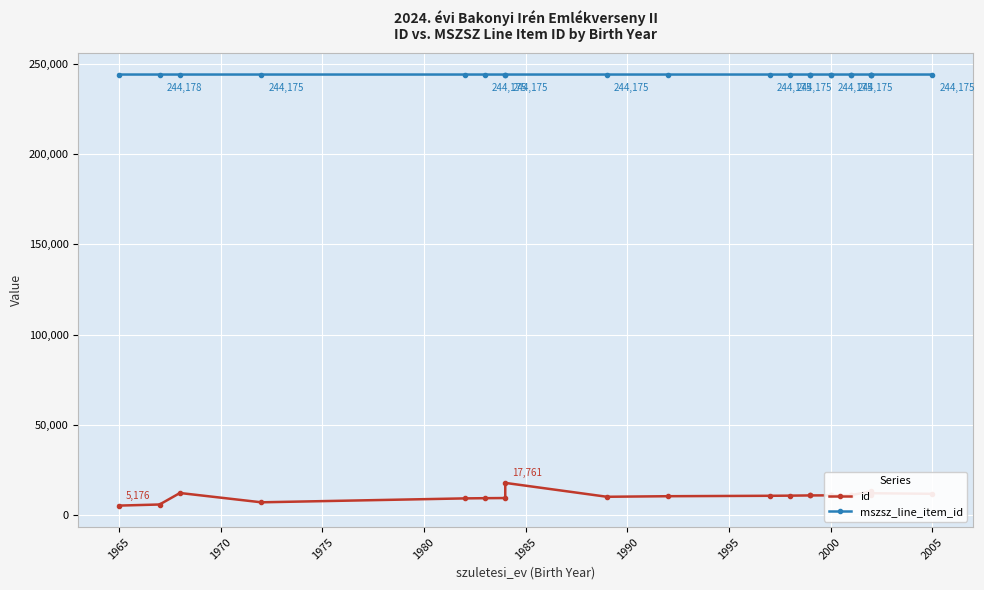

What is the greatest value displayed?

244178